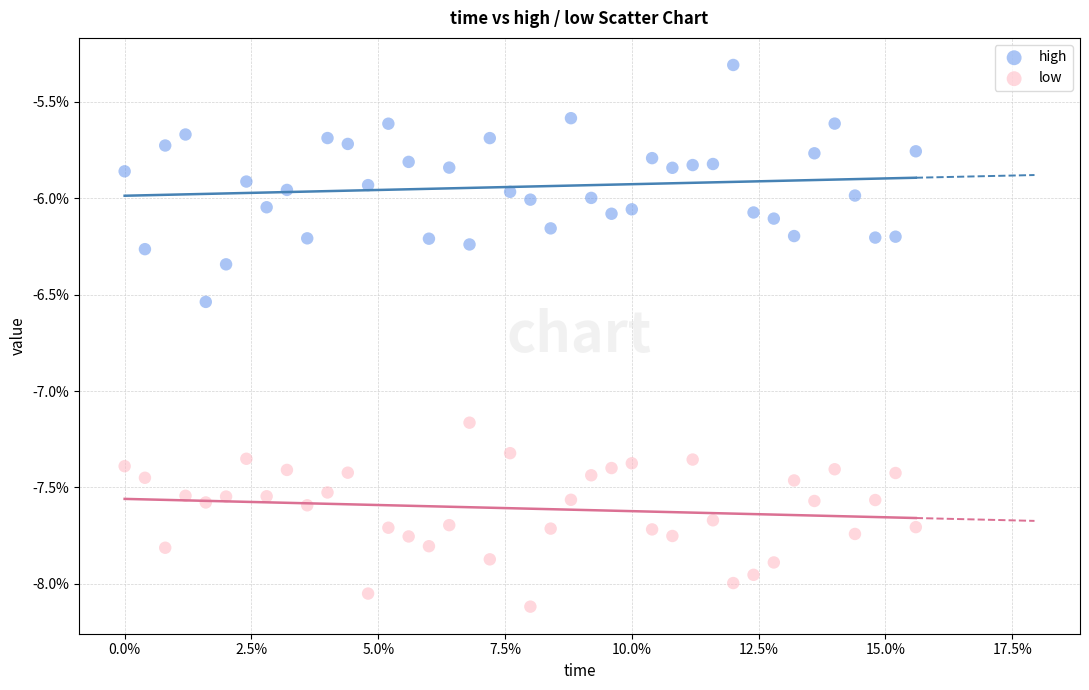

Which series reaches the maximum Y coordinate?

high